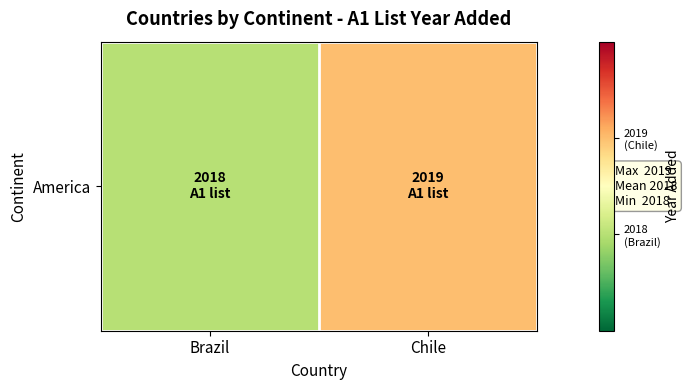

What is the average value?

2018